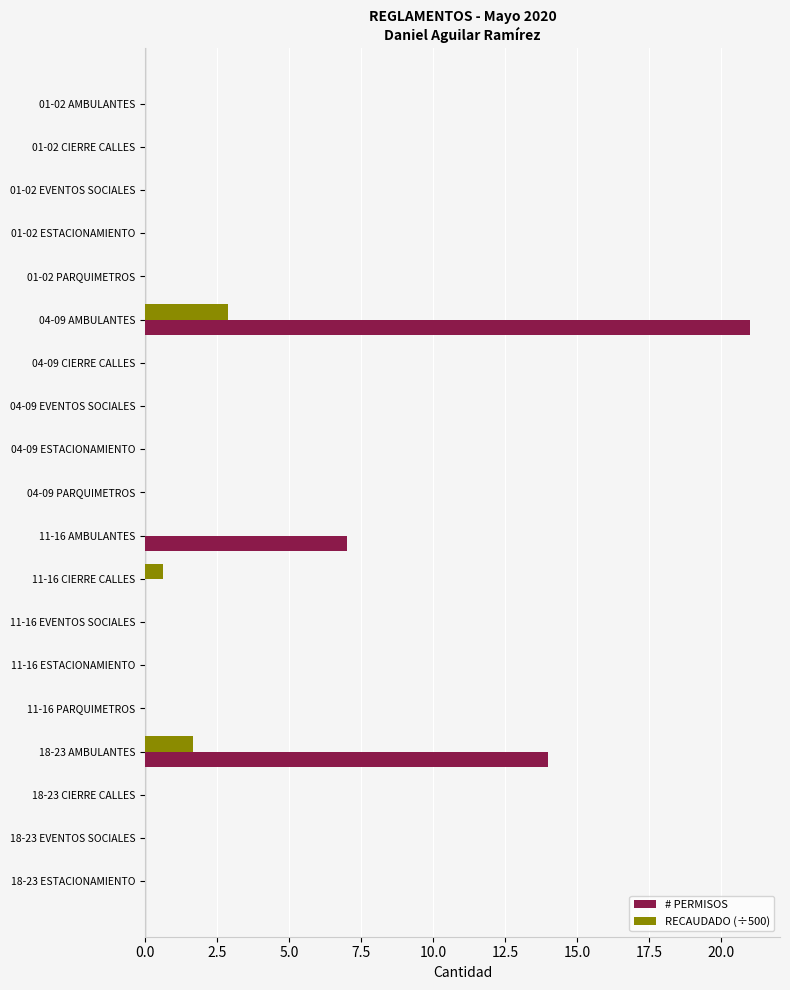

What is the sum of all # PERMISOS values?

42.0